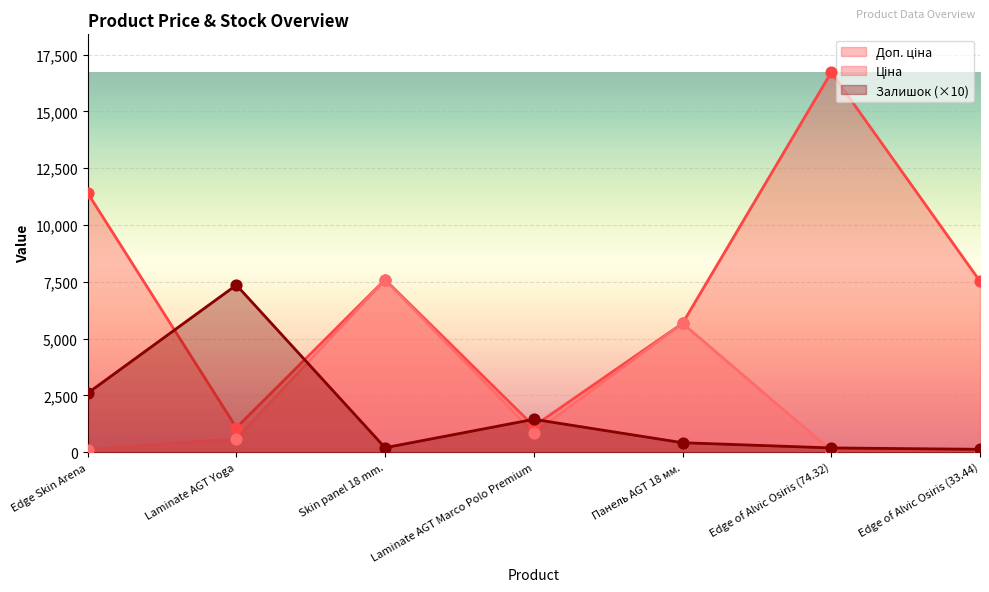

Which series has the widest spread of Y values?

Доп. ціна